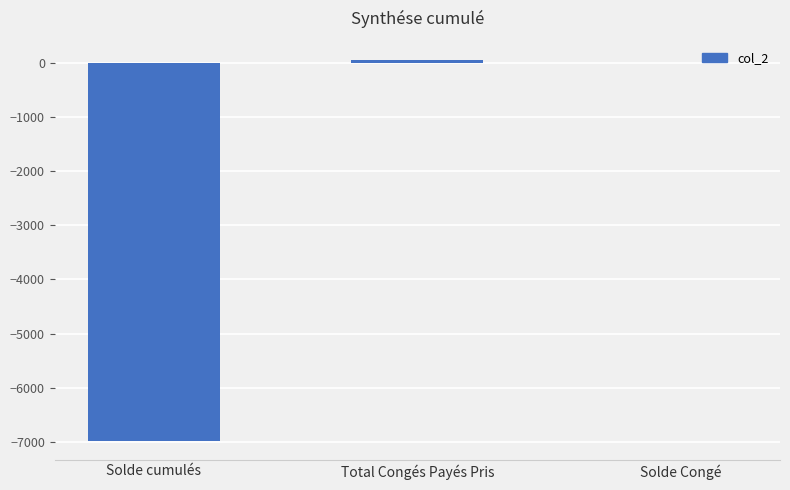

Is it true that the value at Solde cumulés is -9772.3?

False